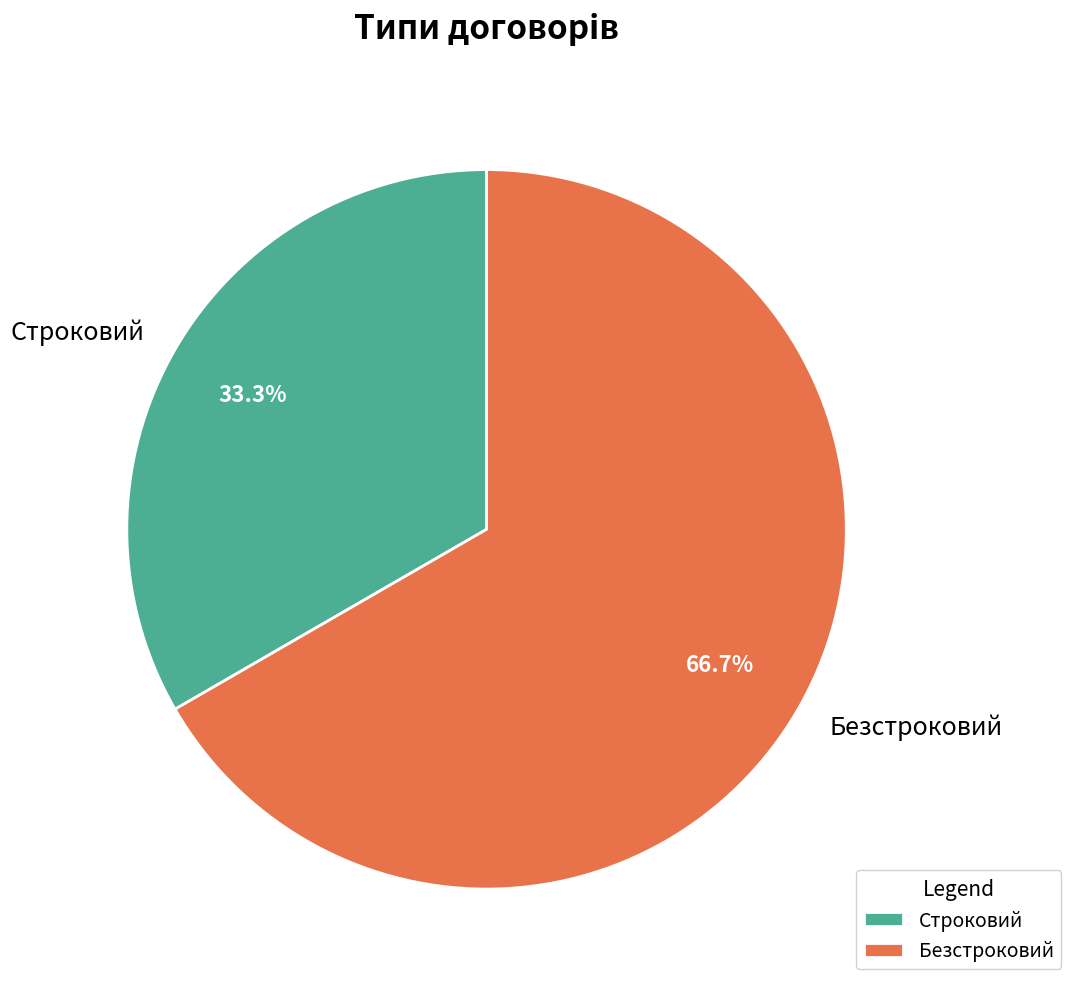

To the nearest percent, what is the average slice percentage?

50%